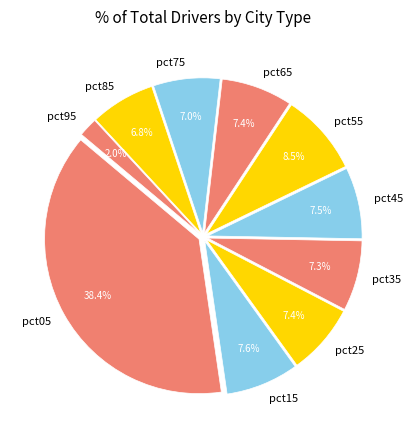

Is it true that pct25 is 14% of the pie?

False